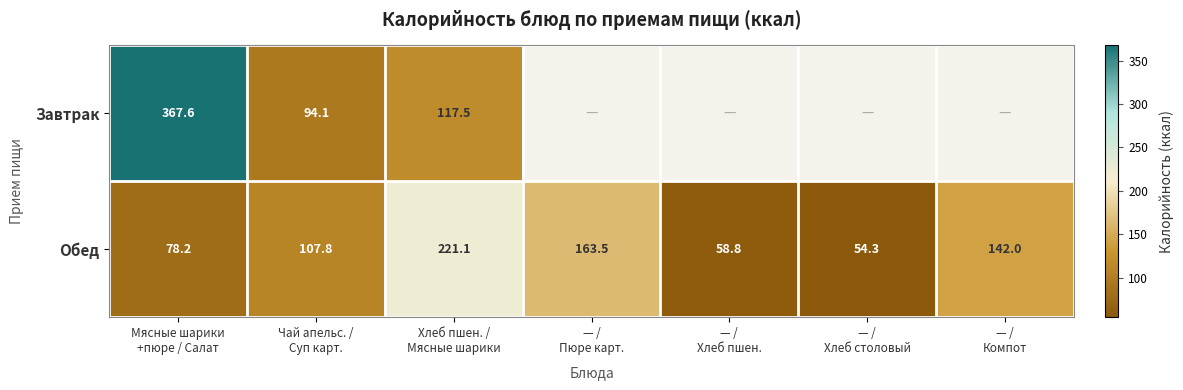

How many distinct data groups are displayed?

2